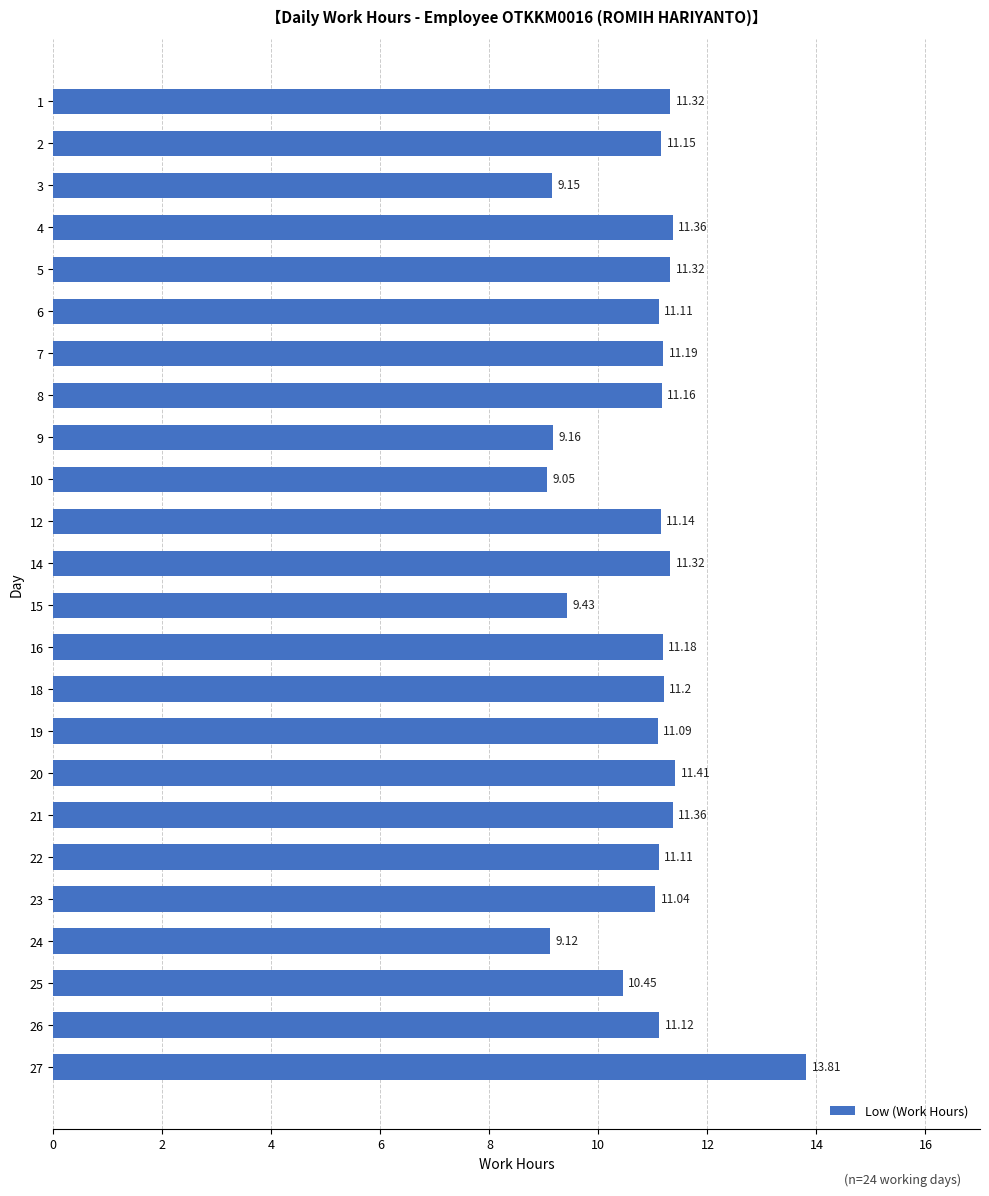

What is the ratio of the value at 21 to the value at 6?

1.0